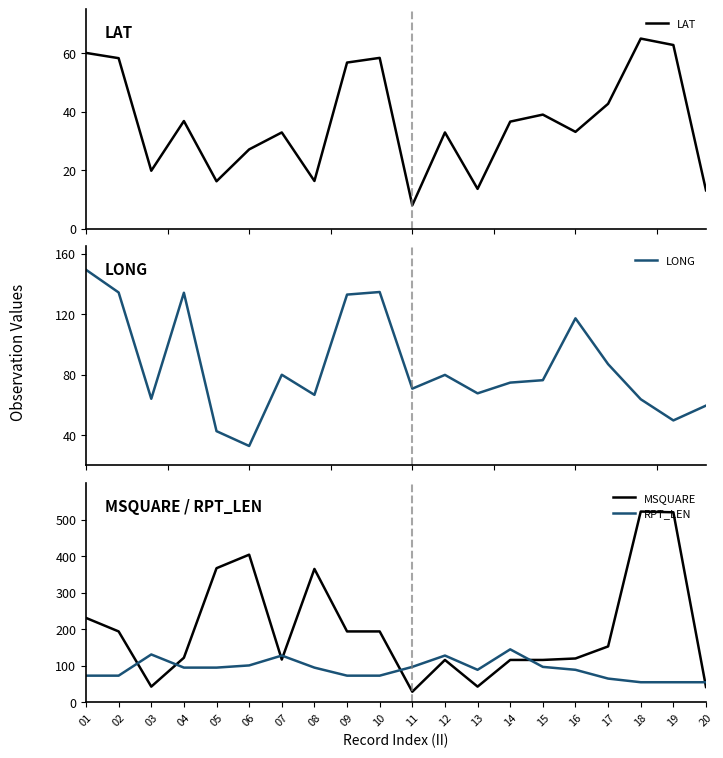

Which series has the largest total across all categories?

MSQUARE